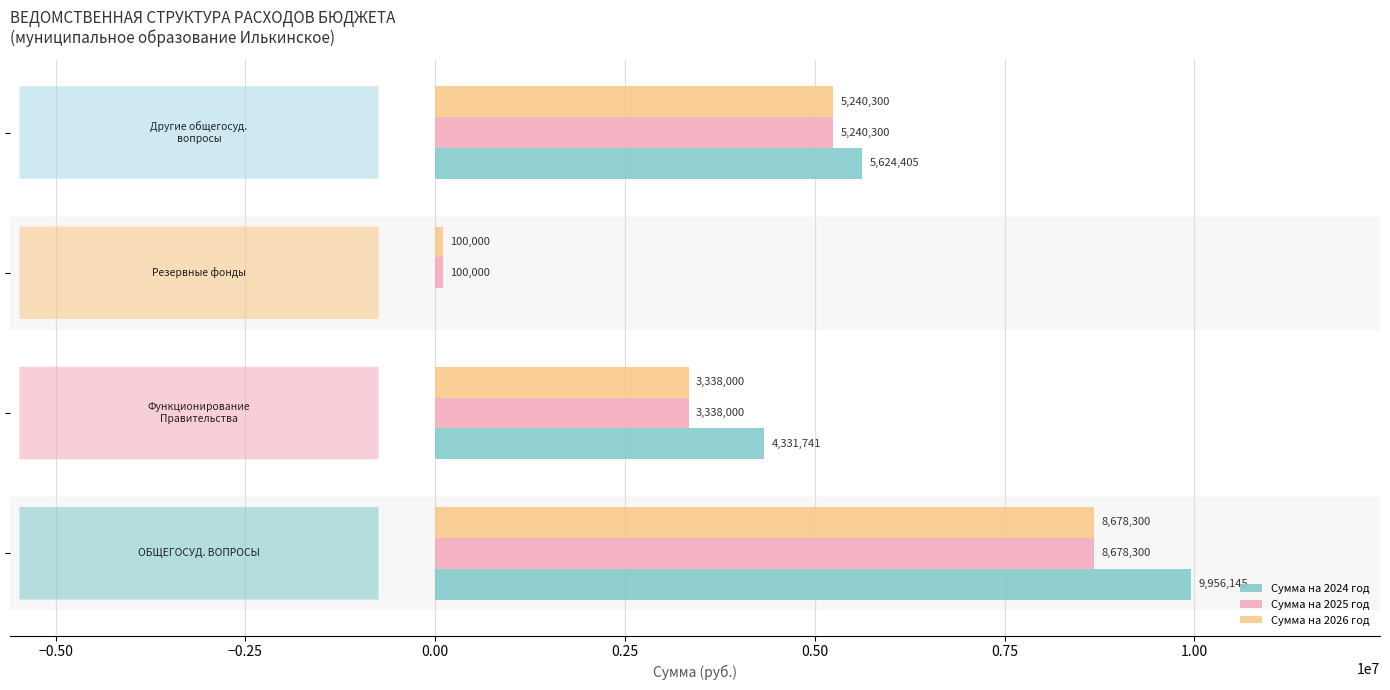

How many Сумма на 2026 год values are between 3338000 and 8678300?

3